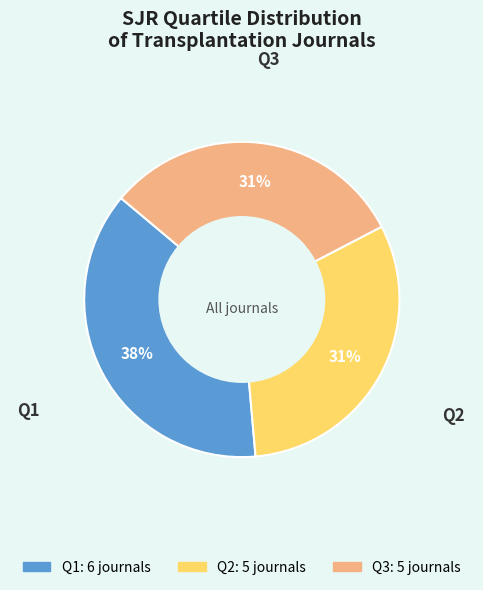

Count the number of slices in the pie.

3